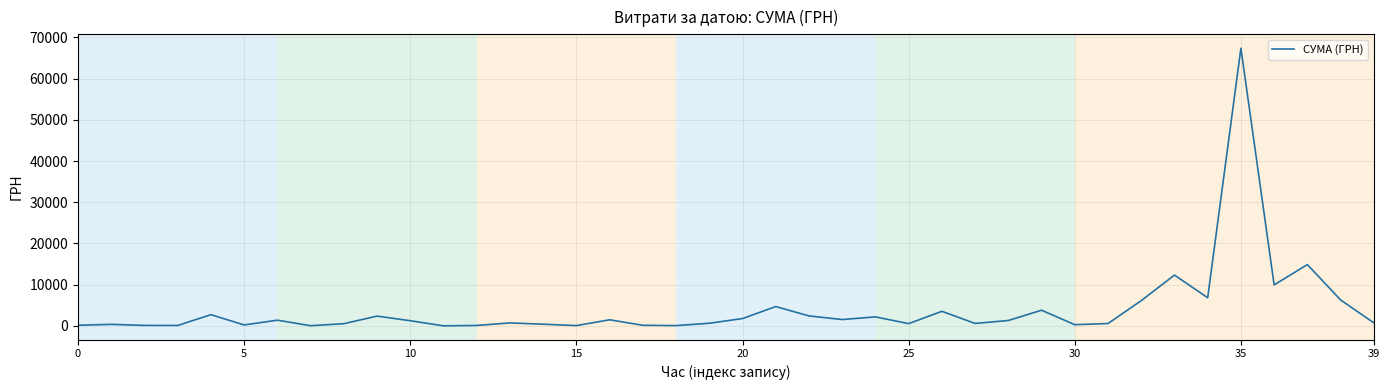

What is the maximum value shown in the chart?

67359.6